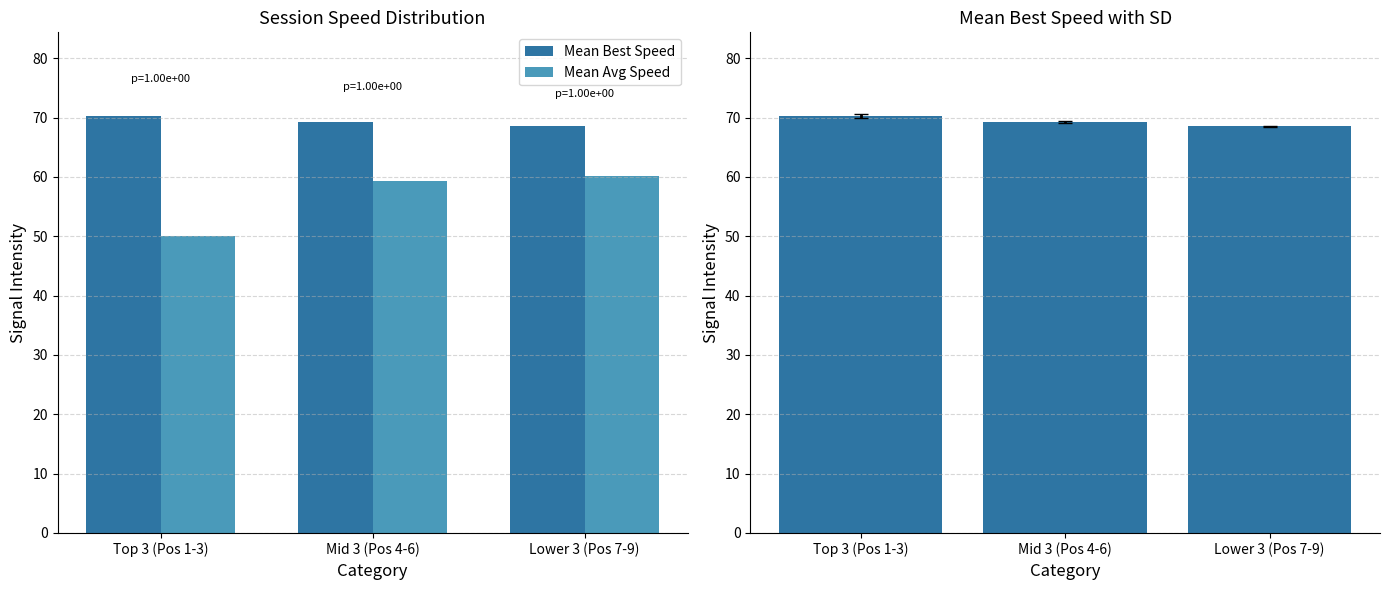

At how many categories does at least one series exceed 55?

3